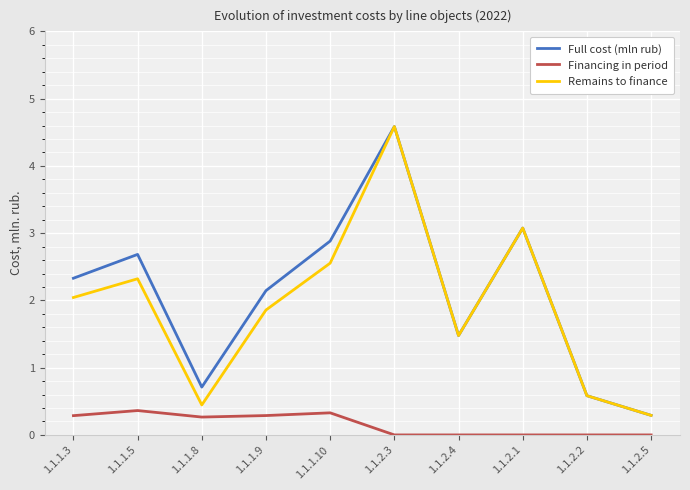

What position from the right is 1.1.2.3?

5